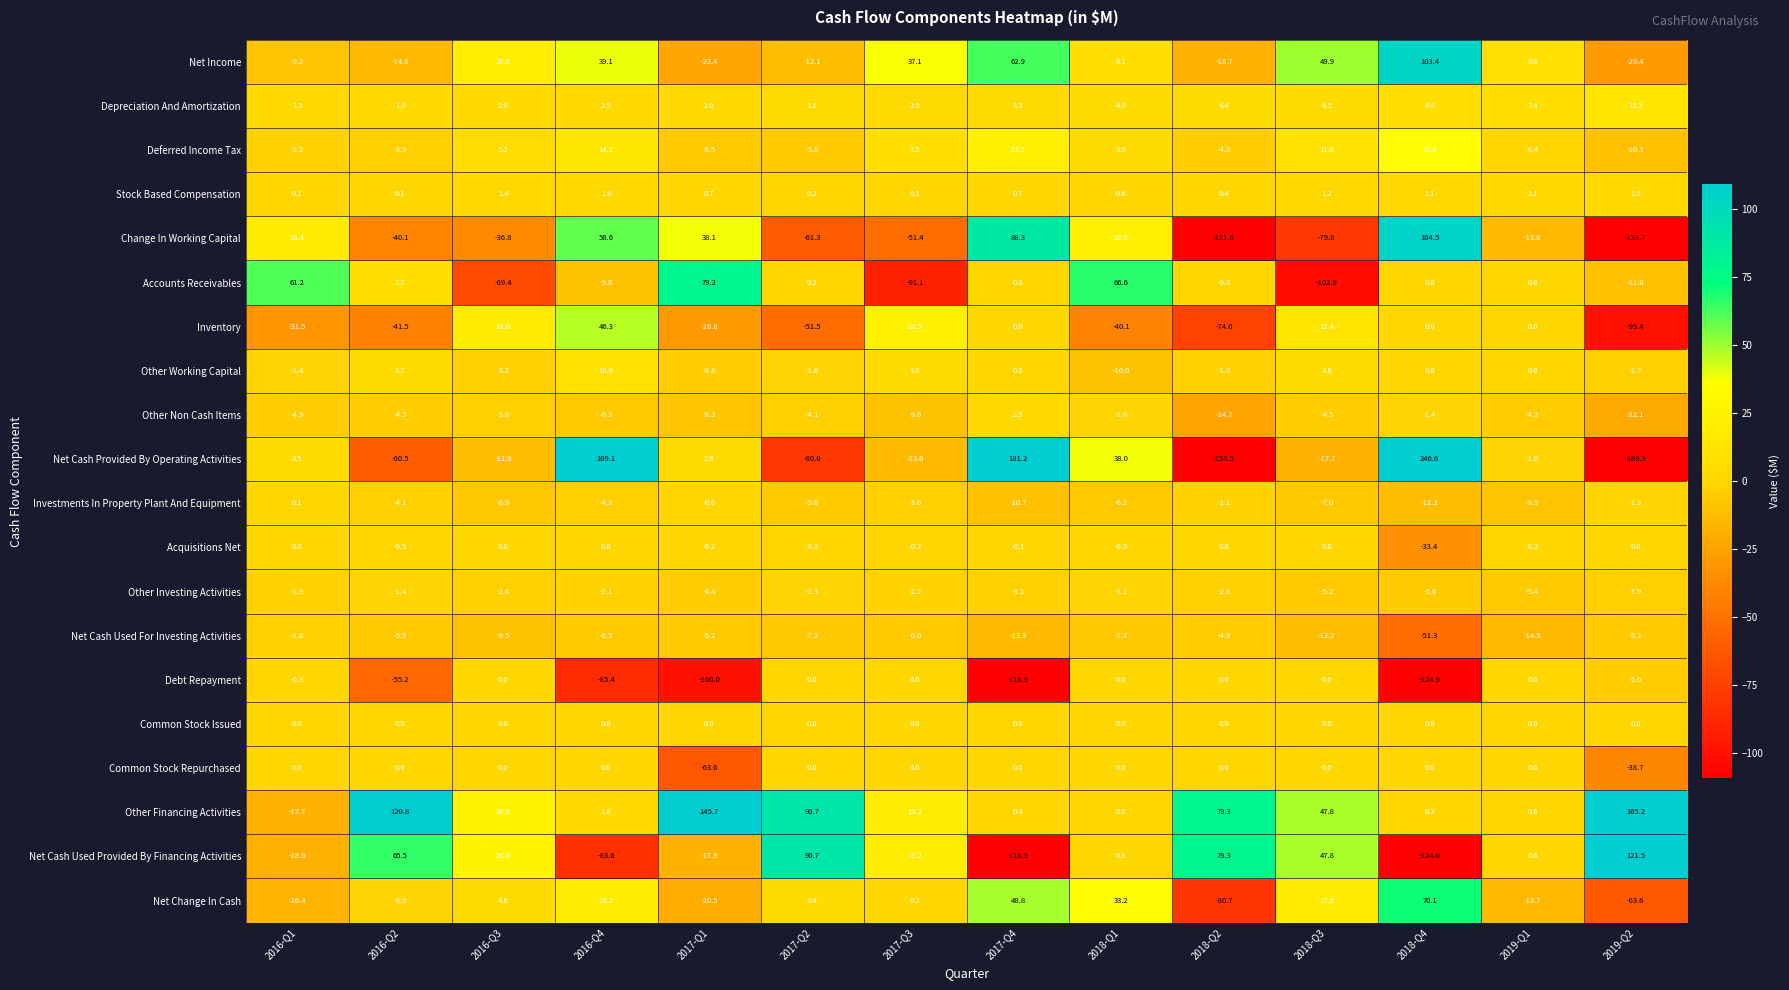

What is the greatest value displayed?

246.6